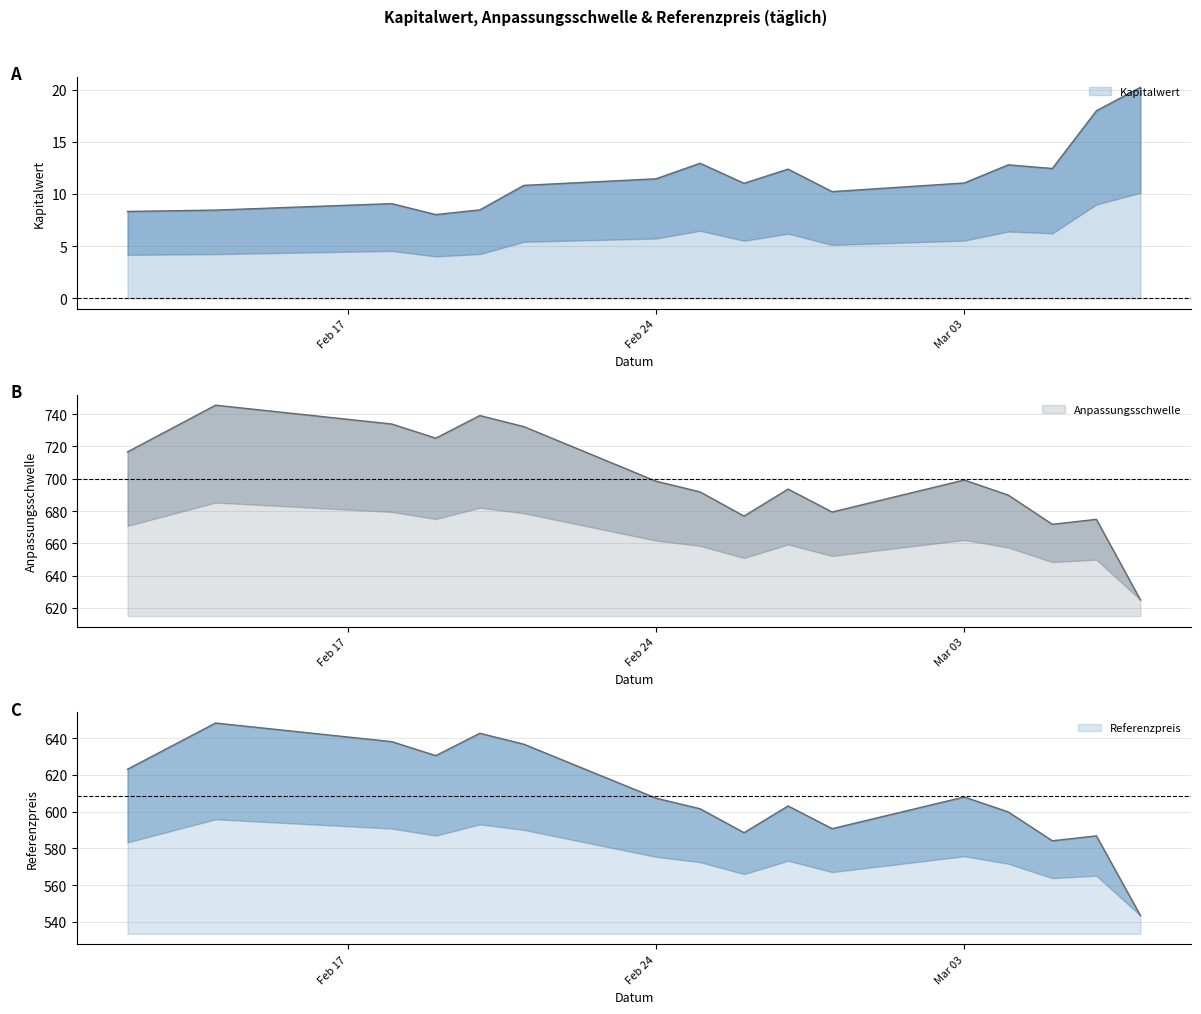

Which has a higher value, 2025-03-03 or 2025-02-20?

2025-03-03